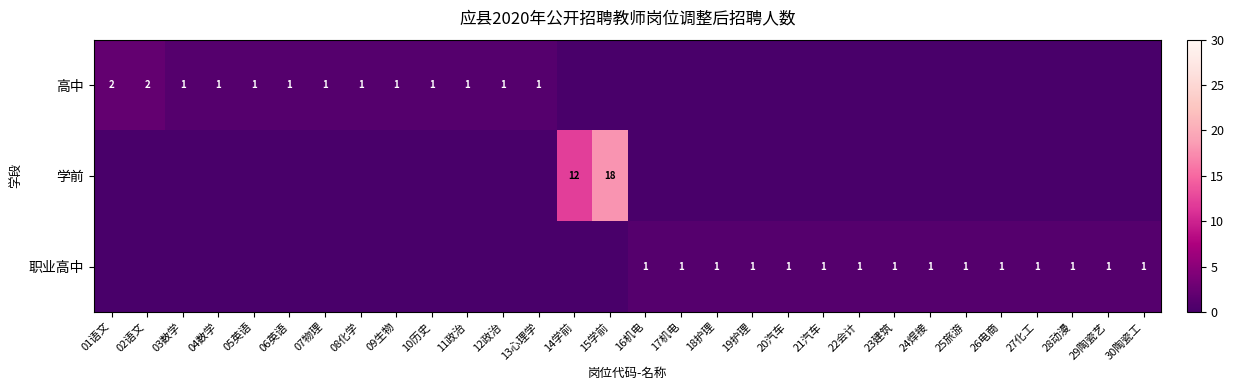

Count the number of categories in the chart.

30